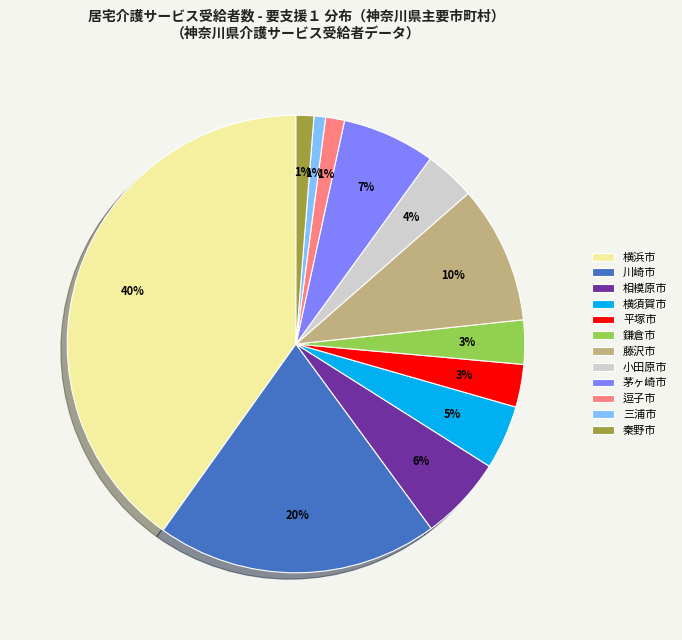

Count the number of slices in the pie.

12